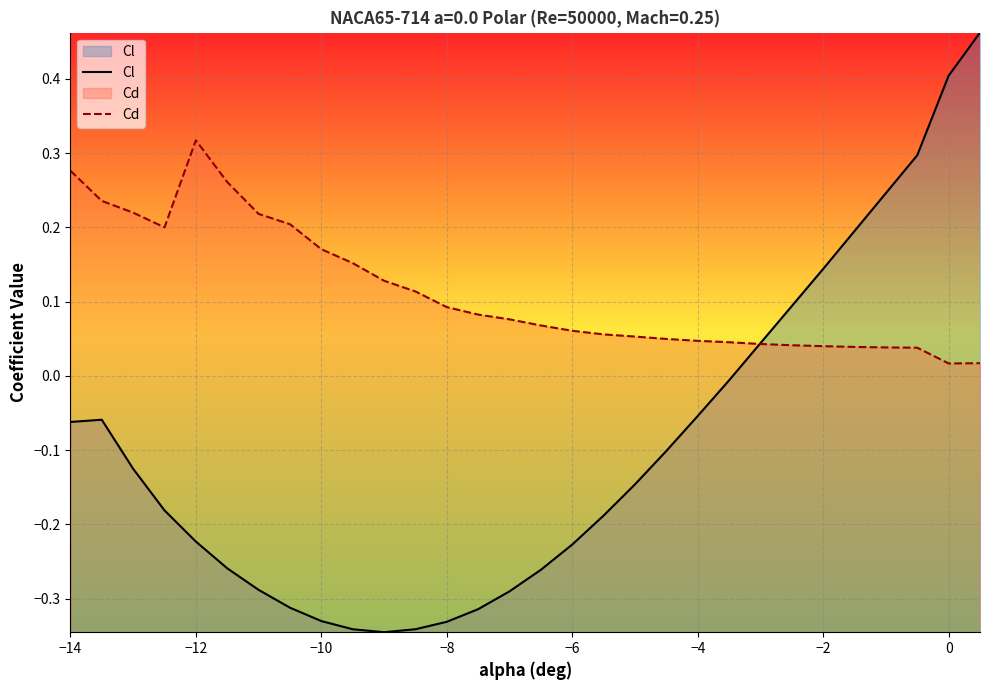

Rank the series by their maximum value, from lowest to highest.

Cd, Cl